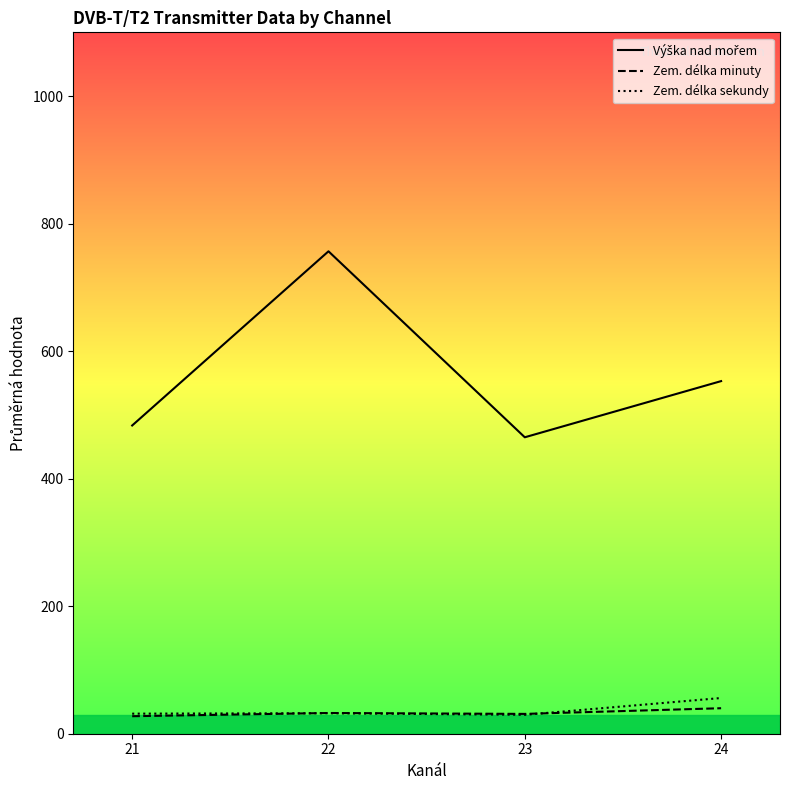

Which category has the lowest value in the Zem. délka minuty series?

21